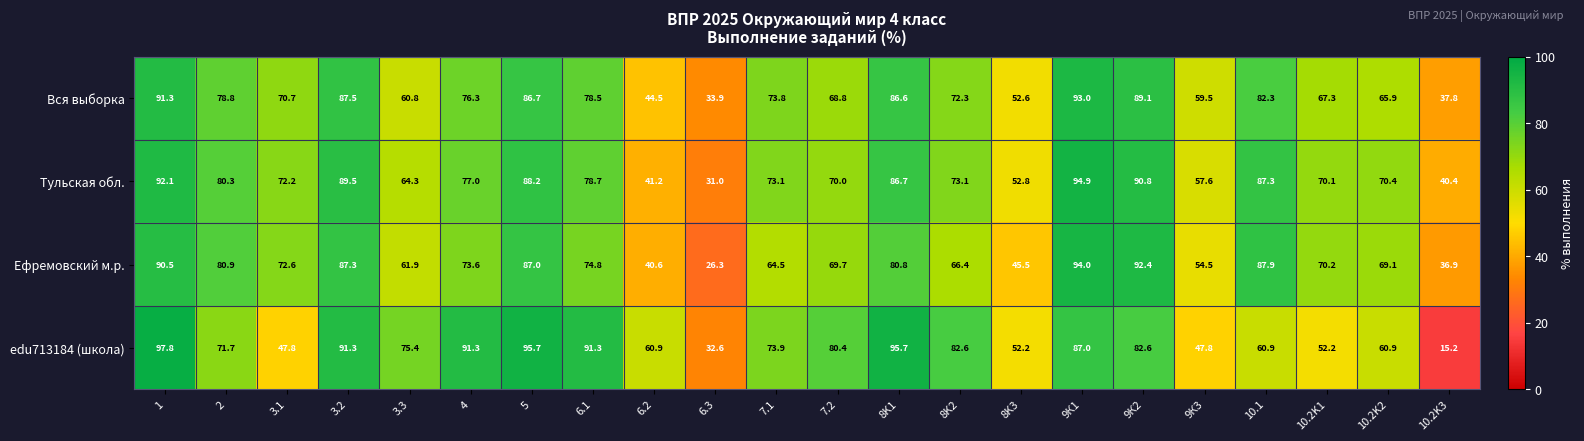

What is the total value across all series at 9К3?

219.4